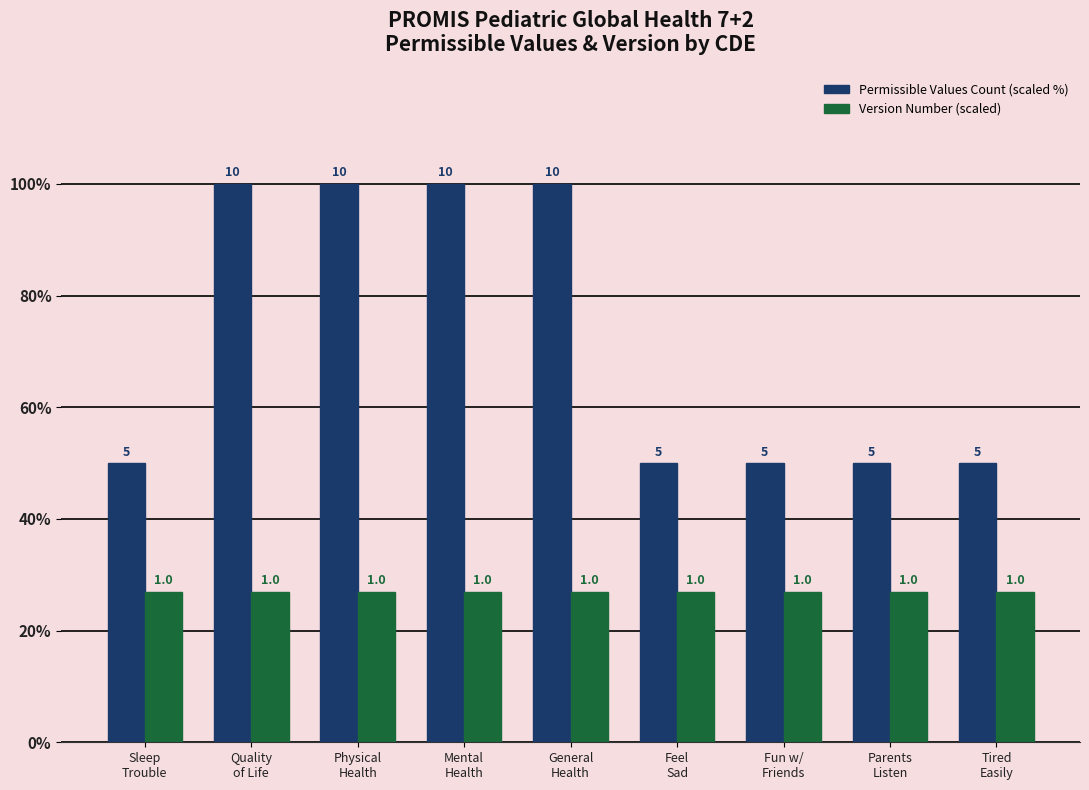

Are the bars grouped side by side (vs. stacked)?

Yes